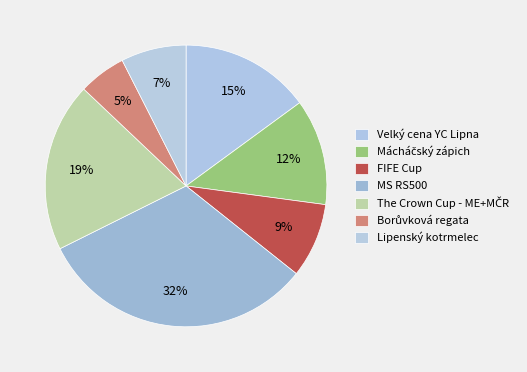

What is the total percentage of Borůvková regata and Mácháčský zápich?

17.6%